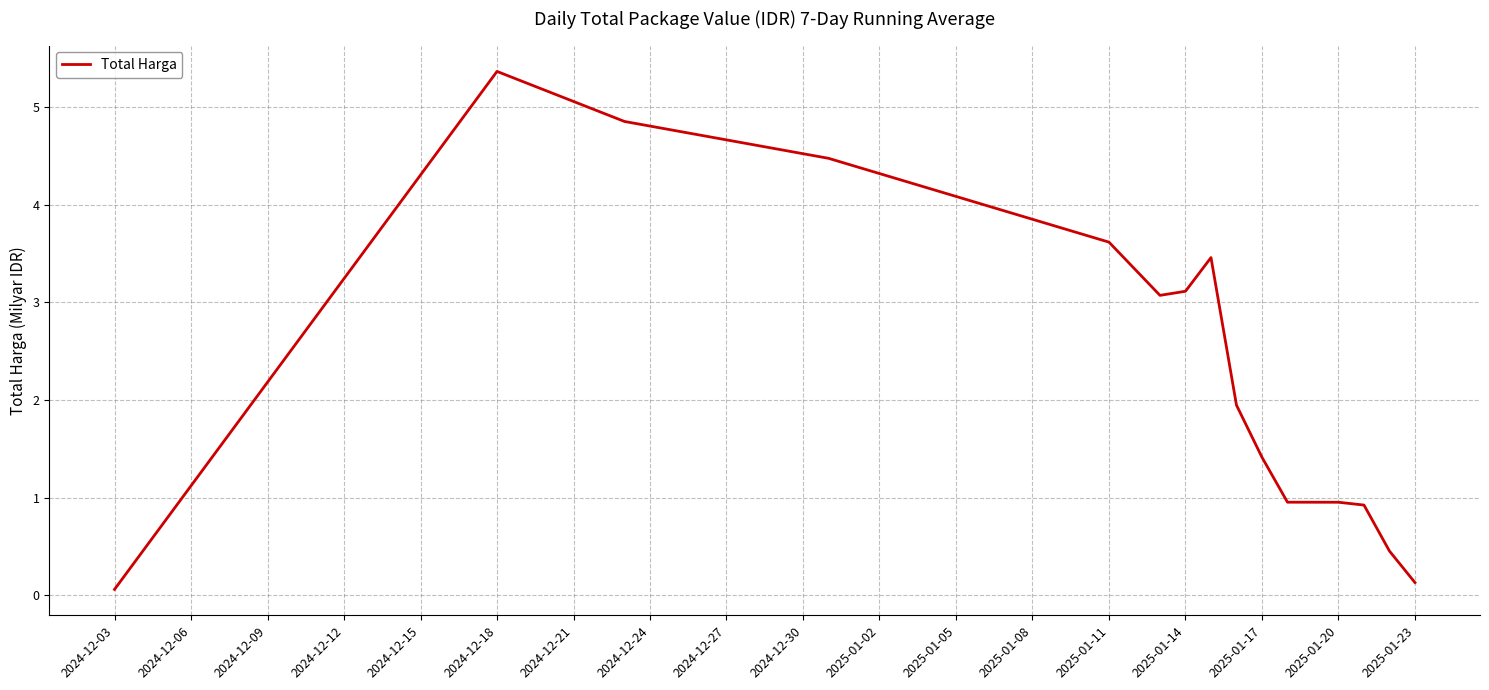

What is the greatest value displayed?

5.4